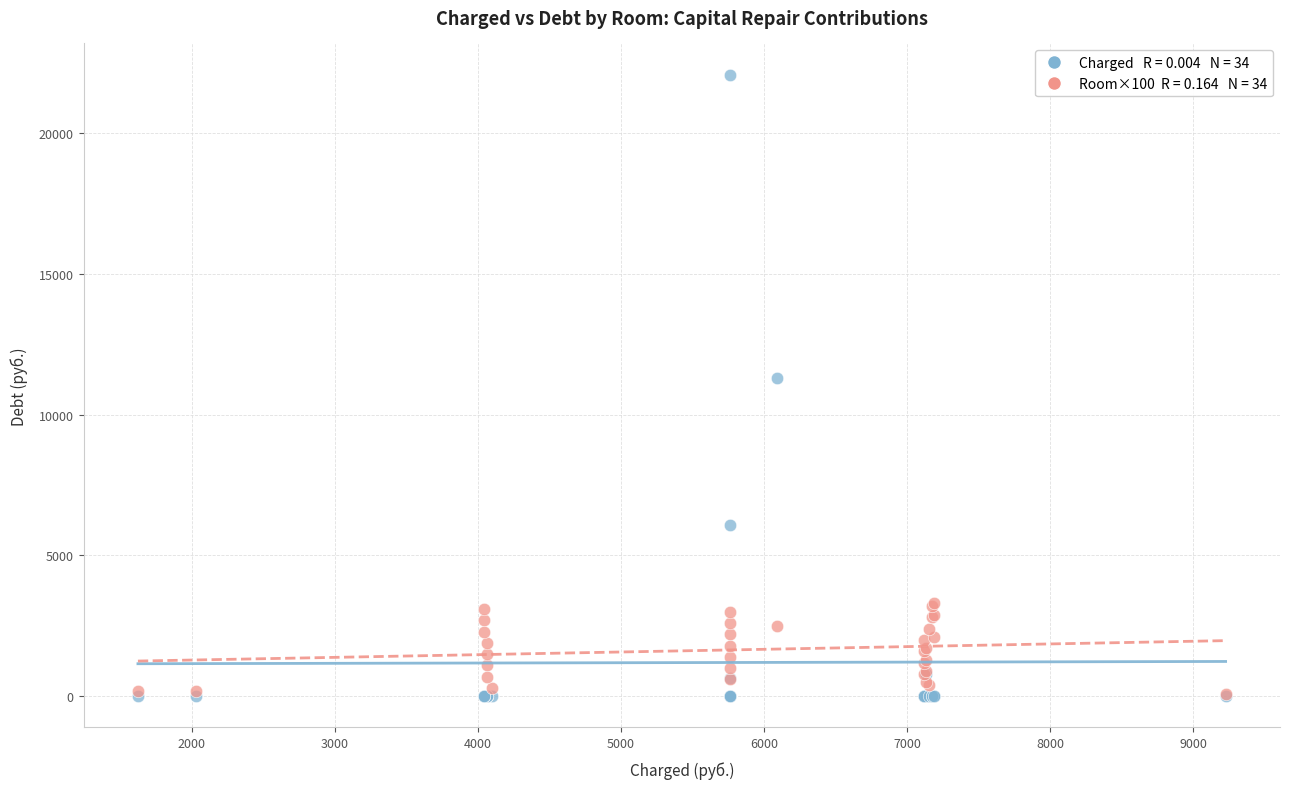

Across all series, what Y value is closest to 11033?

11292.4